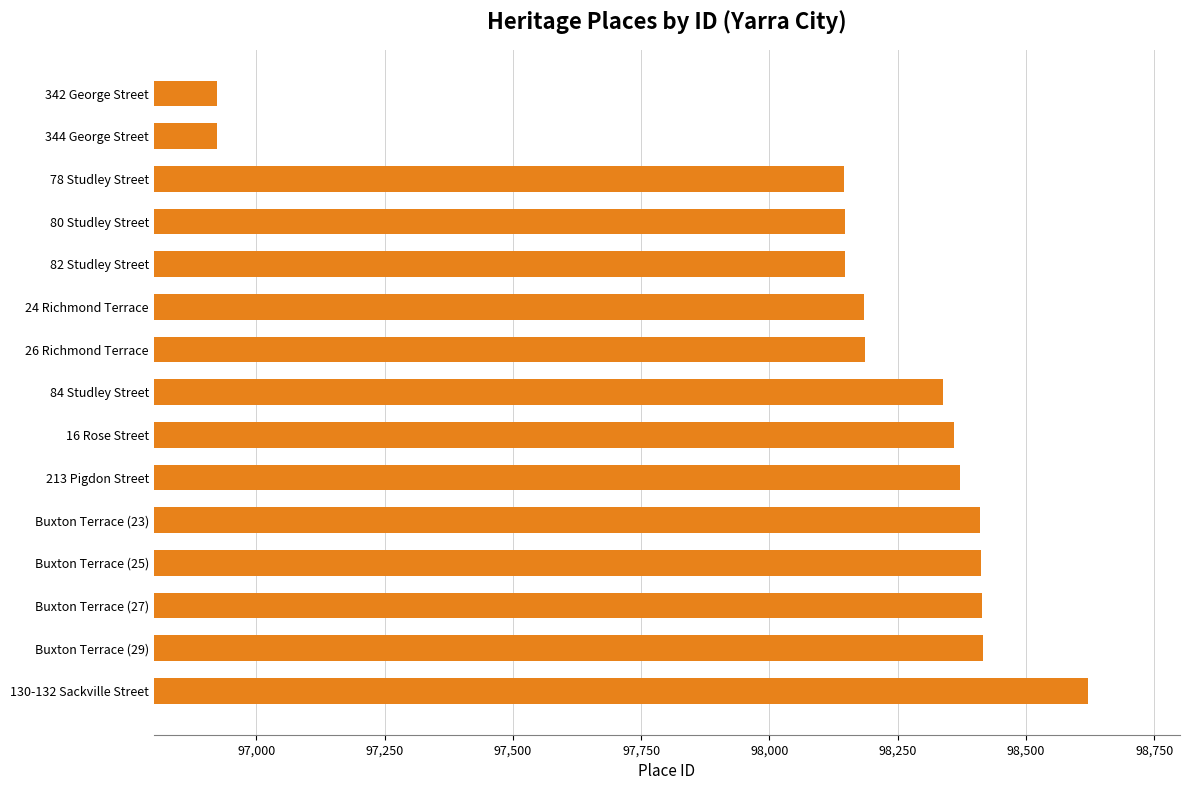

Is it true that the value at Buxton Terrace (25) is 58542?

False